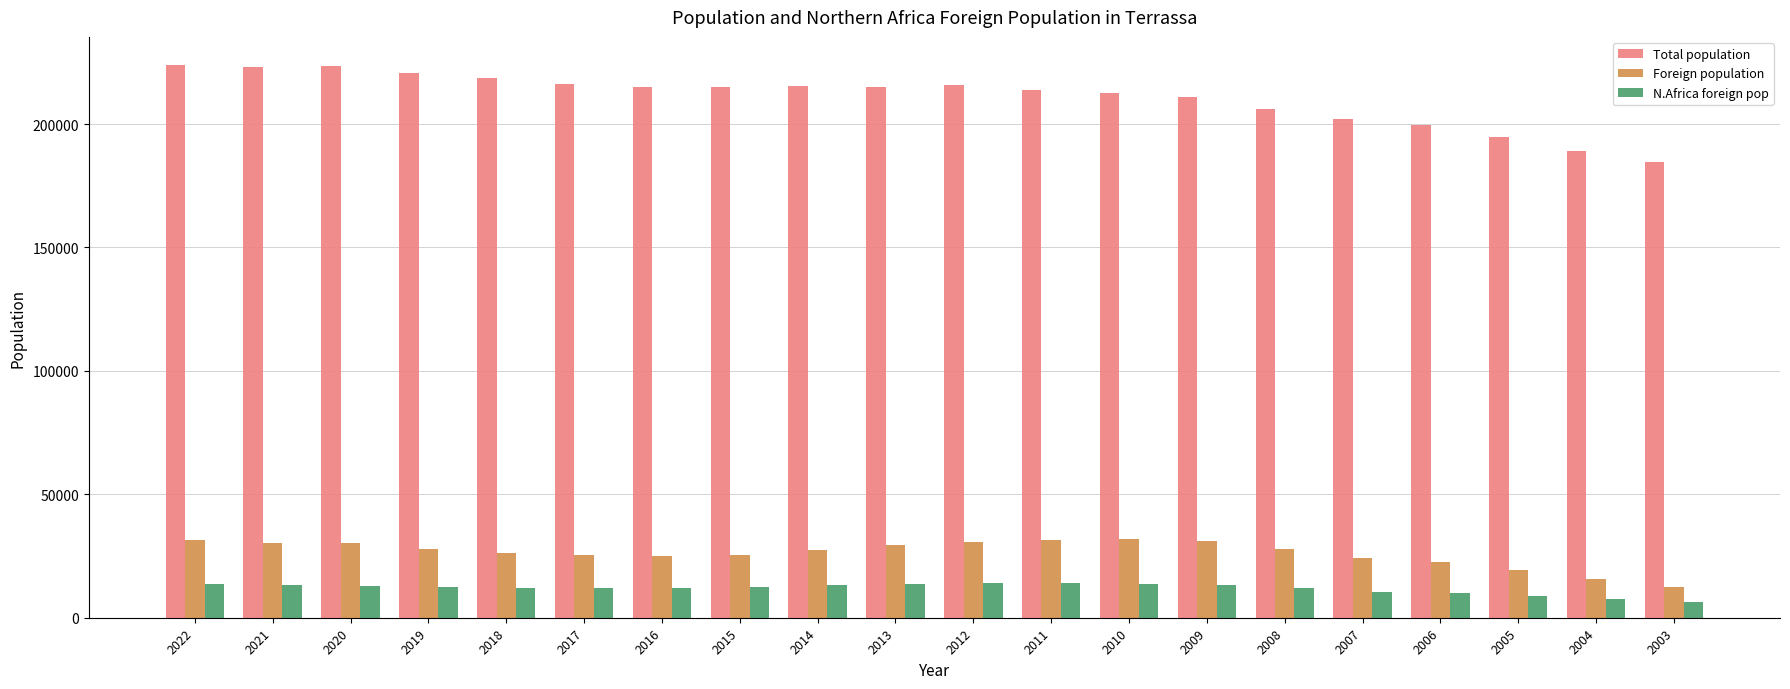

What is the value of the Foreign population bar at the 15th from the left?

27918